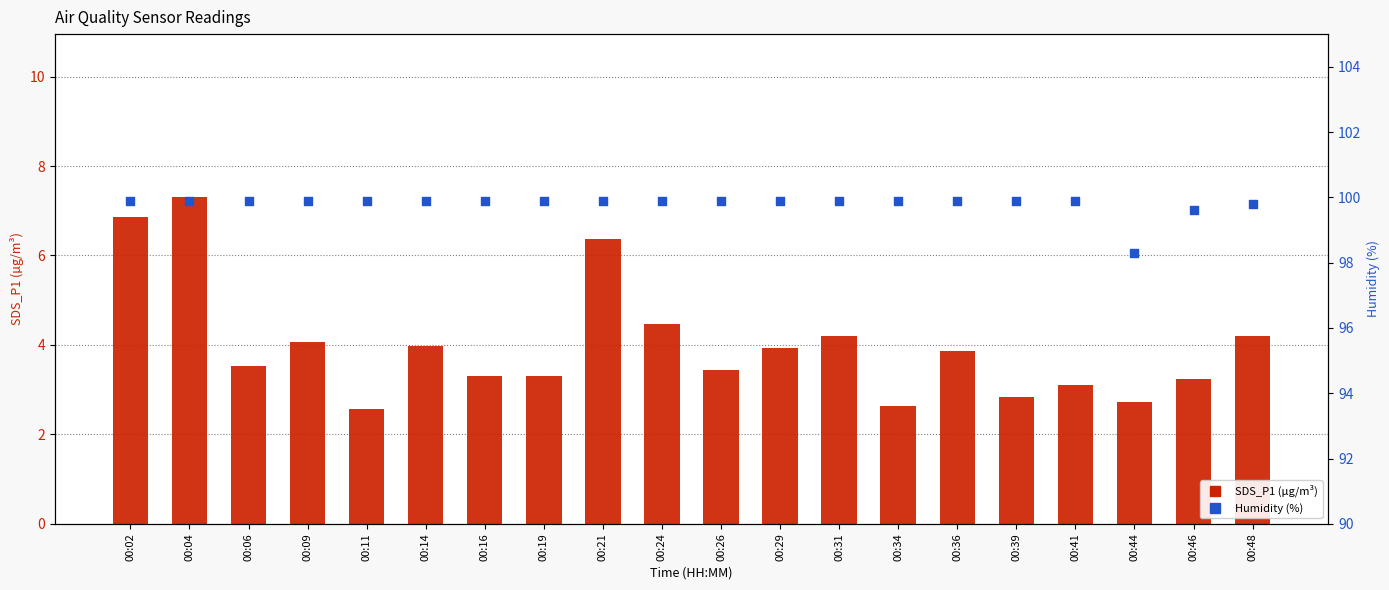

What is the total value across all series at 00:29?

103.8